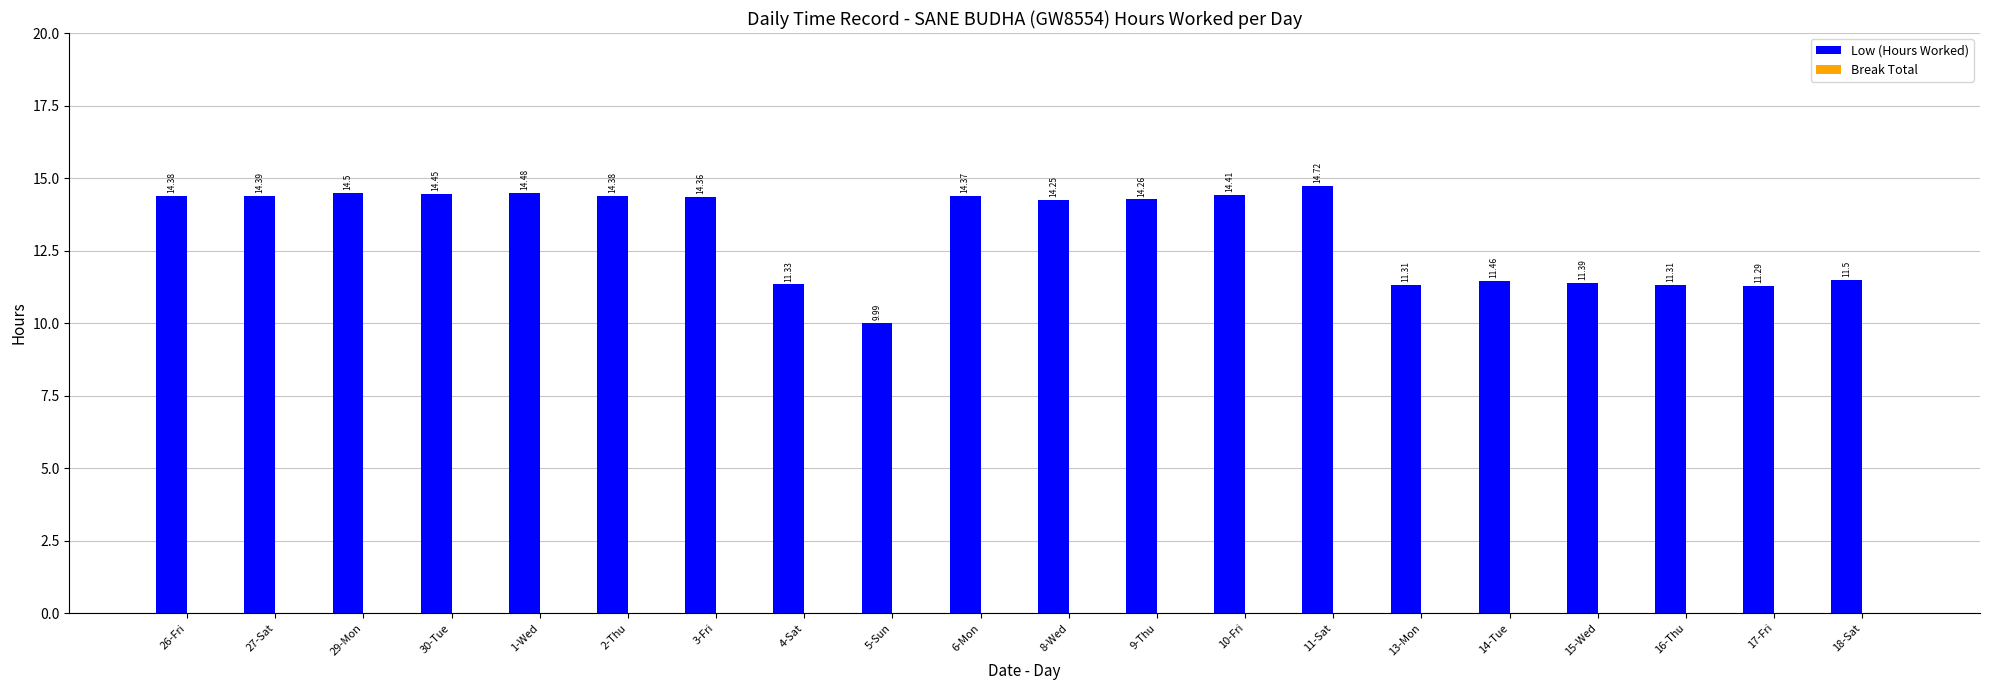

What is the change in value from 1-Wed to 15-Wed?

-3.1